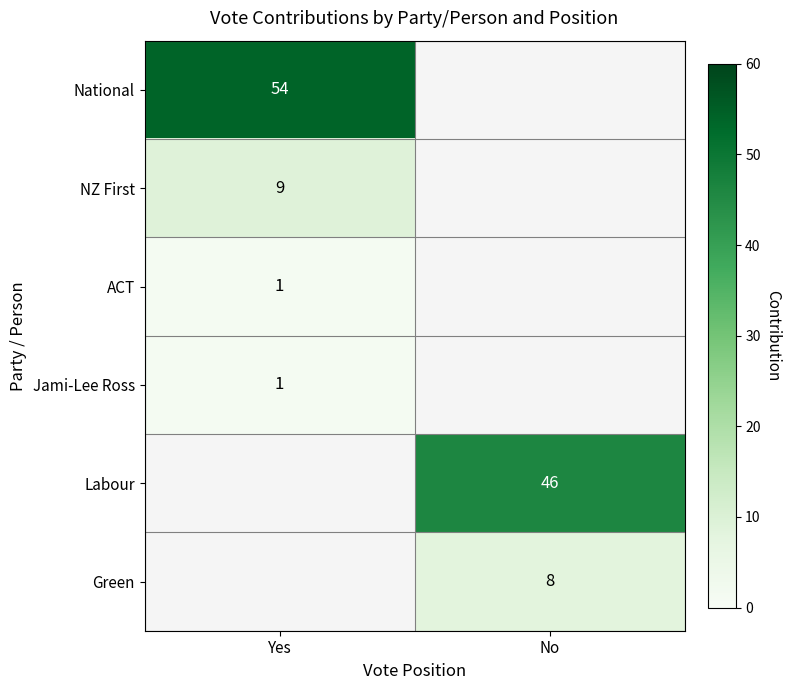

Is the value of NZ First at Yes greater than the value of Green at No?

Yes